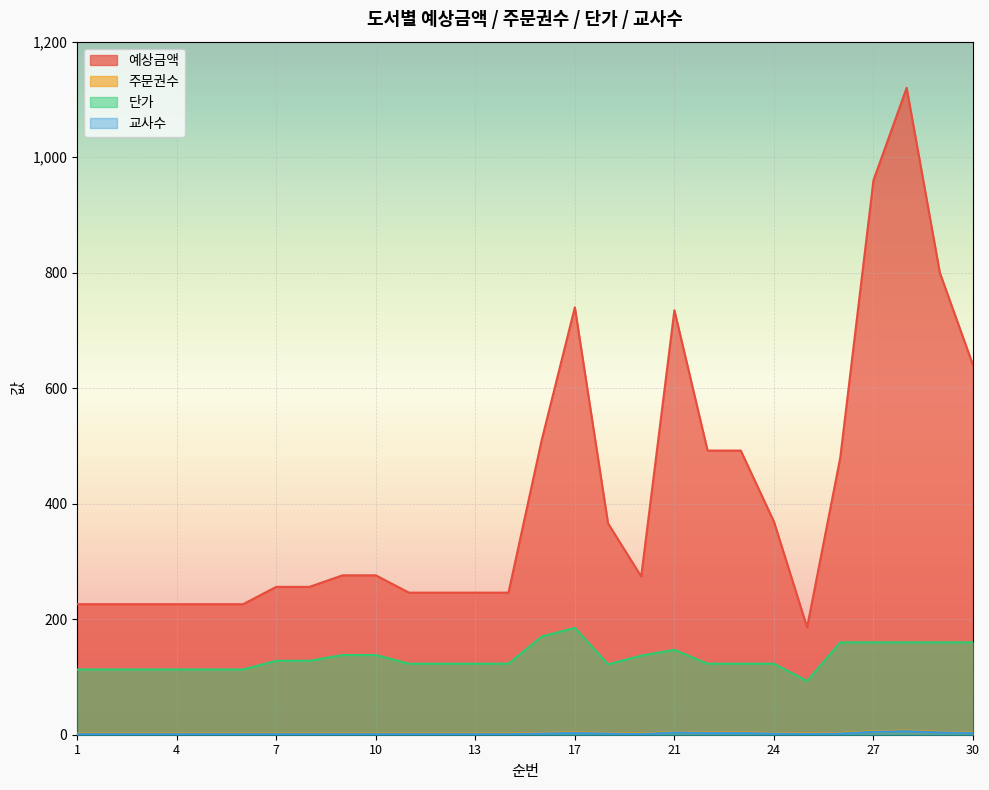

List the labels in order of 예상금액 value, largest first.

28, 27, 29, 17, 21, 30, 16, 22, 23, 26, 24, 18, 9, 10, 20, 7, 8, 11, 12, 13, 14, 1, 2, 3, 4, 5, 6, 25